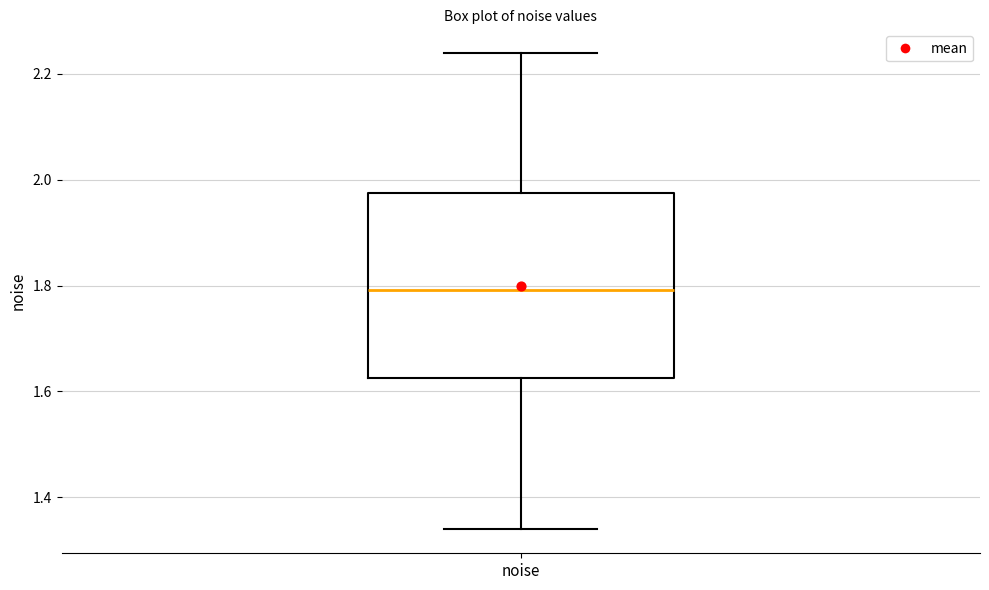

Transcribe this box plot: give where the median line is, the range the box spans, and where the two whiskers end, as read against the y-axis. The values are not printed on the chart, so give them approximately, as read against the axis.

median 1.80, box 1.62 to 1.98, whiskers 1.34 to 2.24